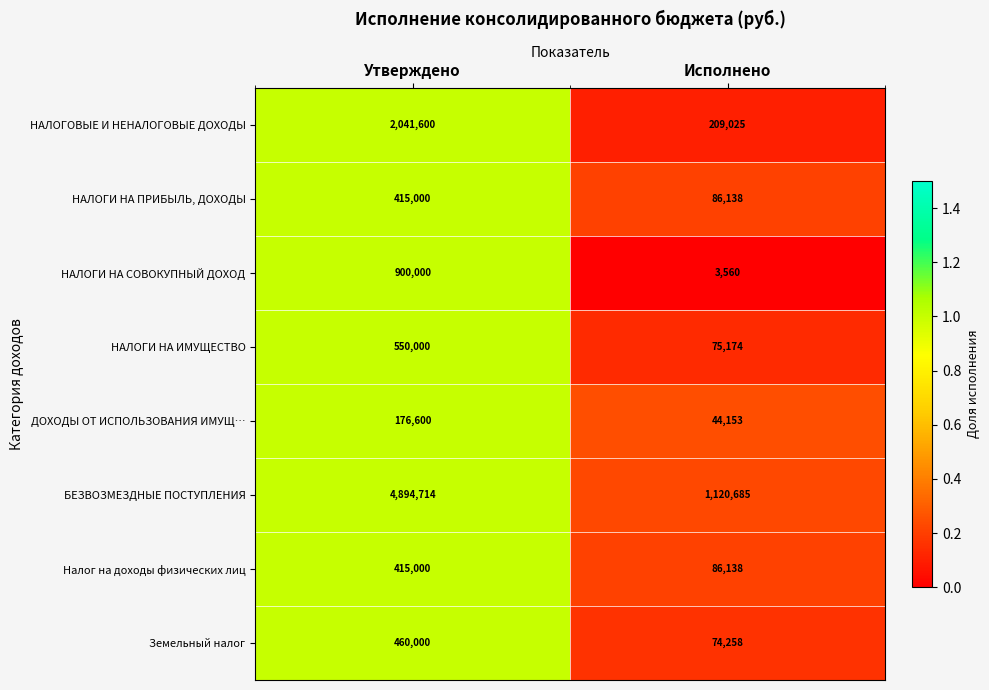

At which category does the chart reach its peak across all series?

Утверждено